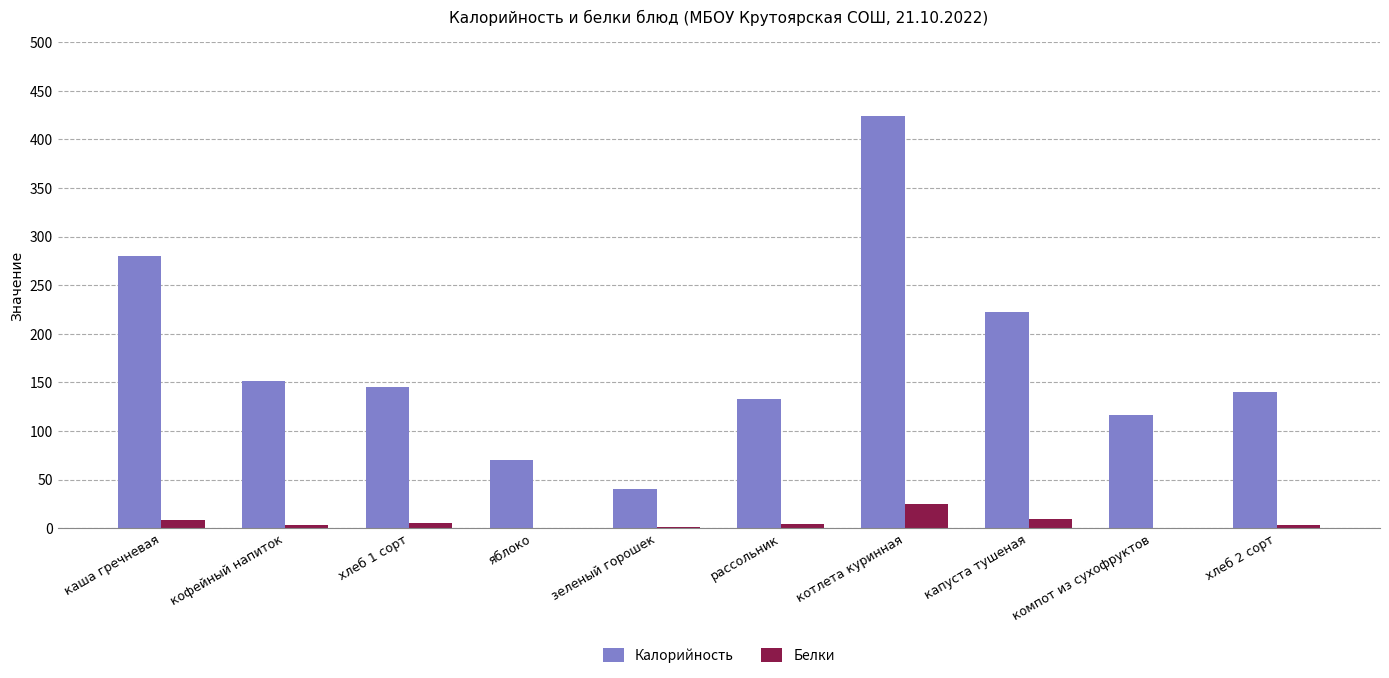

At which label does Калорийность reach its peak?

котлета куринная